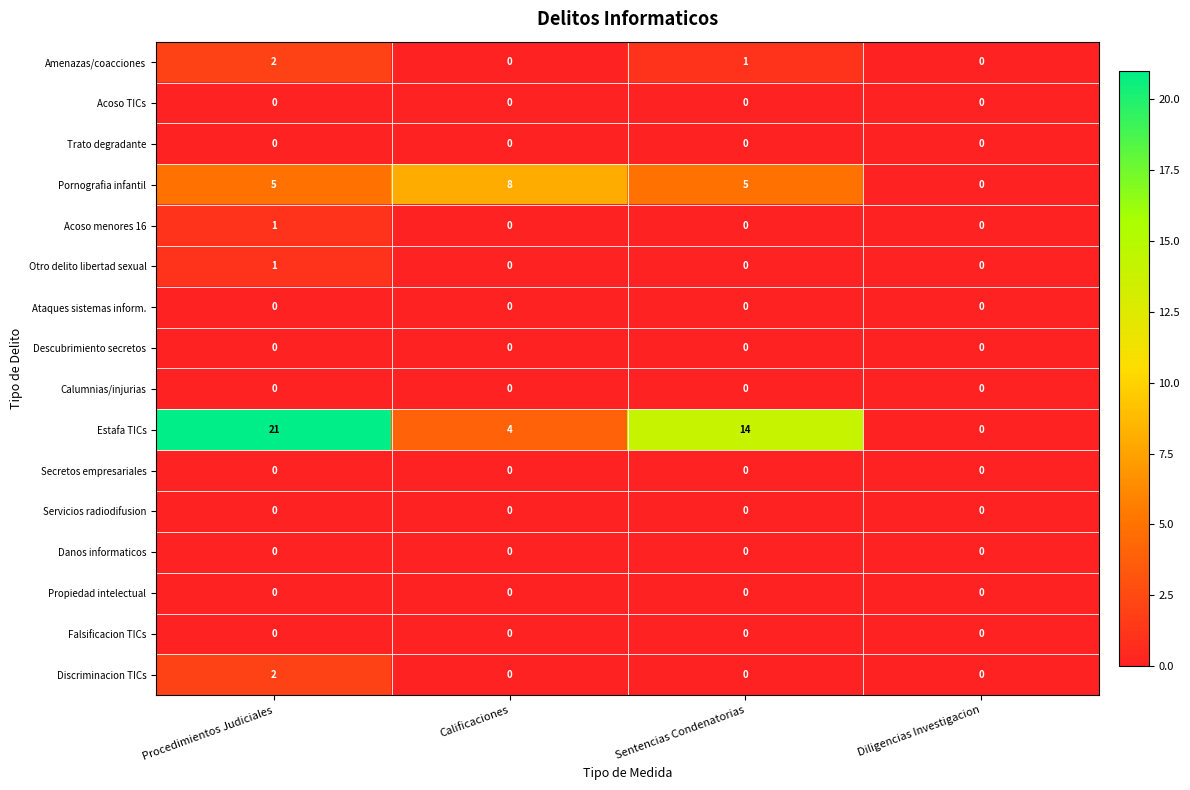

What is the difference between the Pornografia infantil values at Diligencias Investigacion and Calificaciones?

8